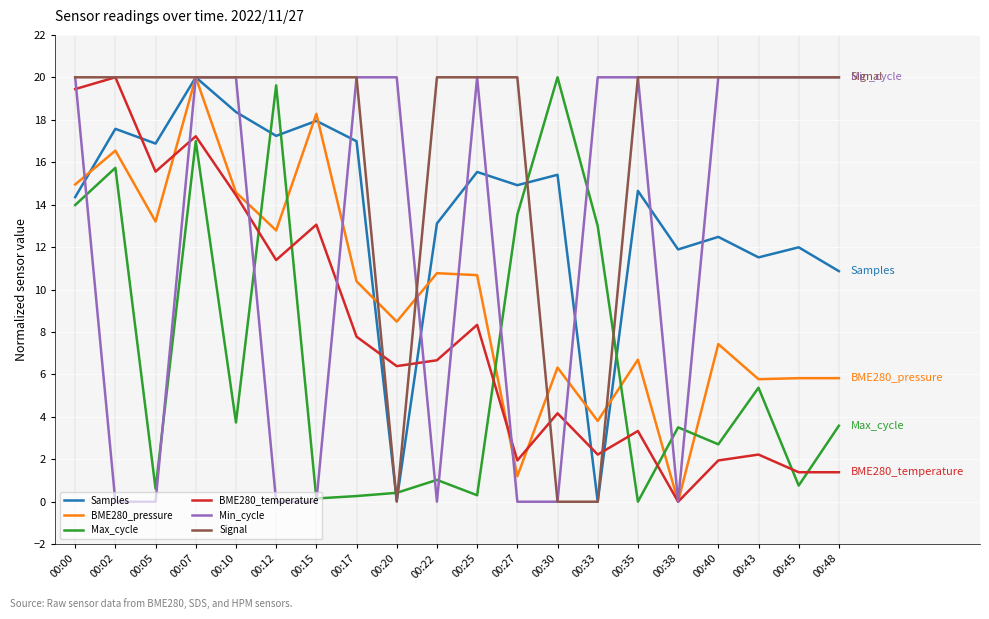

How many lines are shown in the chart?

6